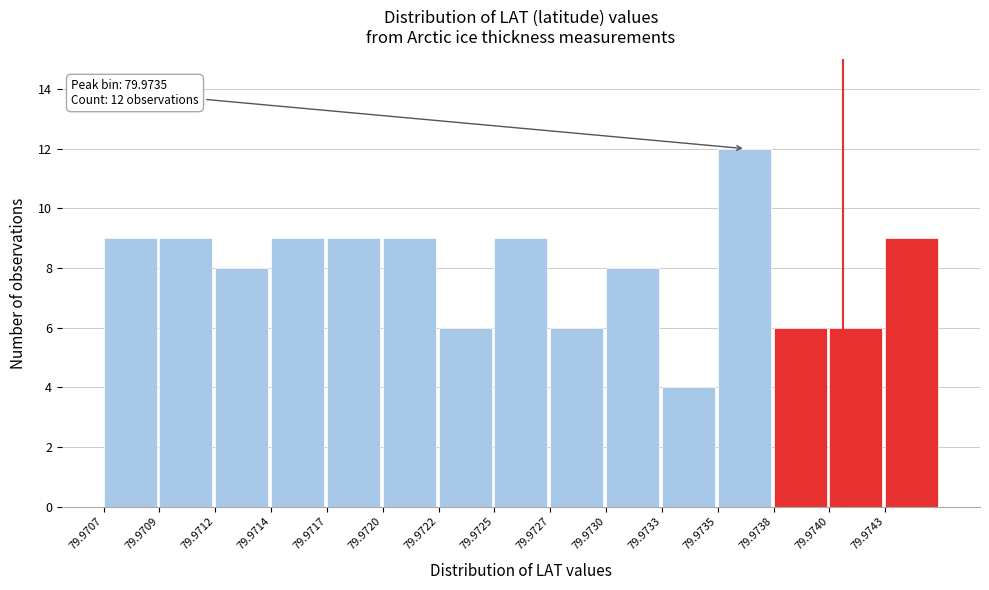

Reading left to right, list all the values displayed in this chart.

79.9707=9	79.9709=9	79.9712=8	79.9714=9	79.9717=9	79.9720=9	79.9722=6	79.9725=9	79.9727=6	79.9730=8	79.9733=4	79.9735=12	79.9738=6	79.9740=6	79.9743=9